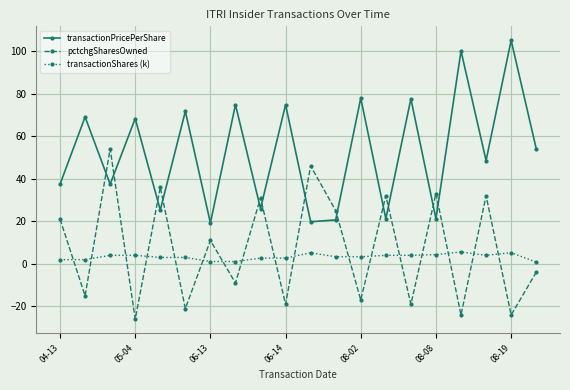

What is the average value of the pctchgSharesOwned series?

7.2